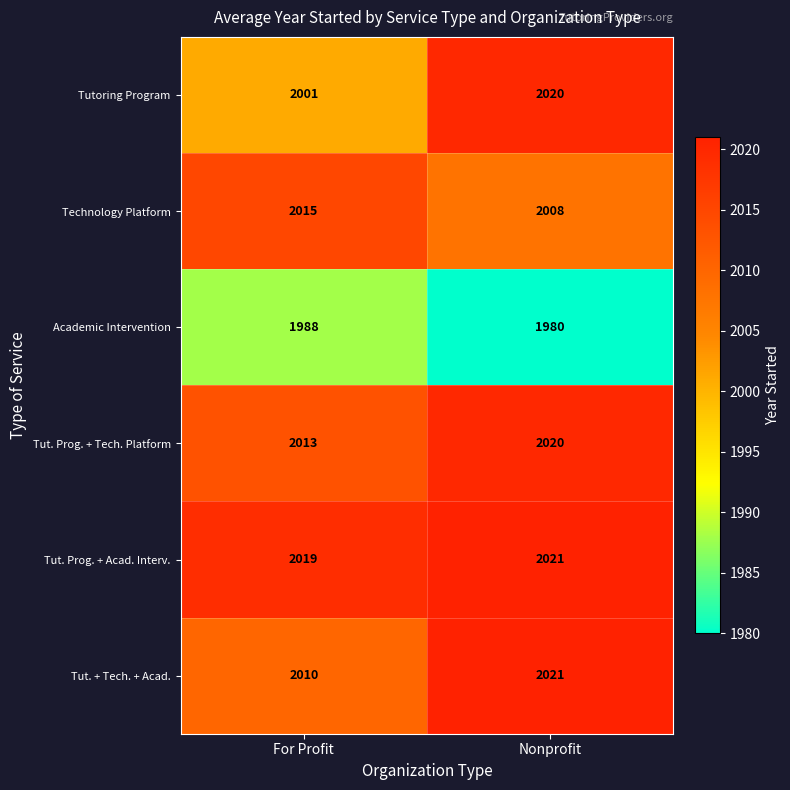

Which series changed the most between For Profit and Nonprofit?

Tutoring Program